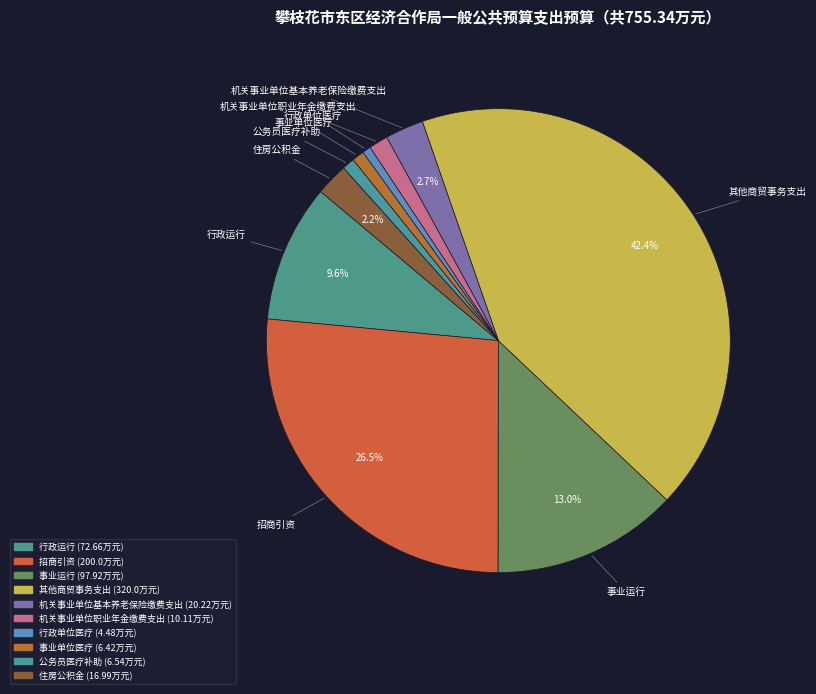

What percentage do 机关事业单位基本养老保险缴费支出 and 事业单位医疗 together represent?

3.5%